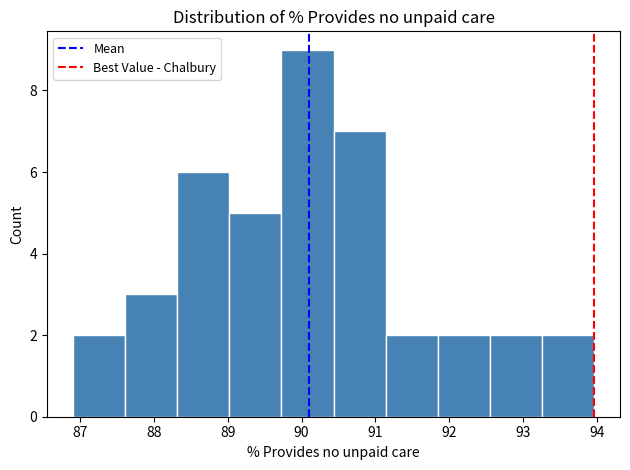

How tall is the bar that spans 91.1 to 91.8 on the x-axis? Neither the bar edges nor the heights are printed on the chart, so give them approximately, as read against the axes.

2